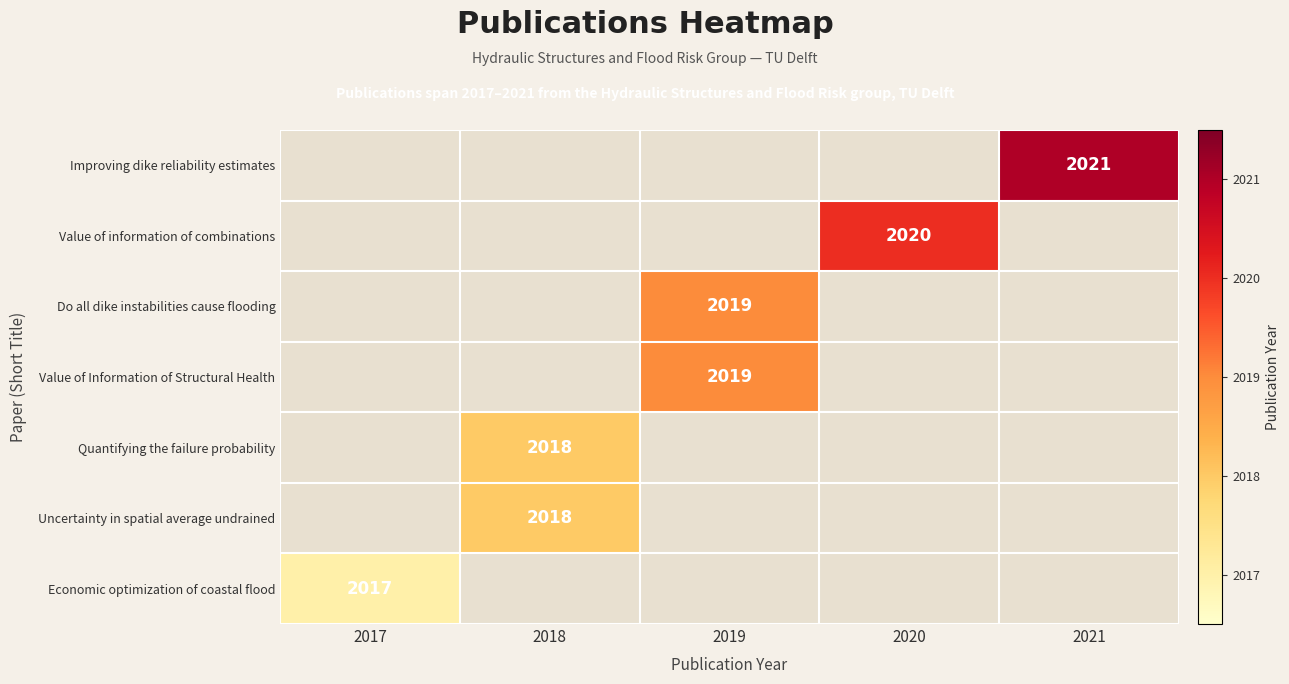

Is it true that Uncertainty in spatial average undrained equals 2018 at 2018?

True